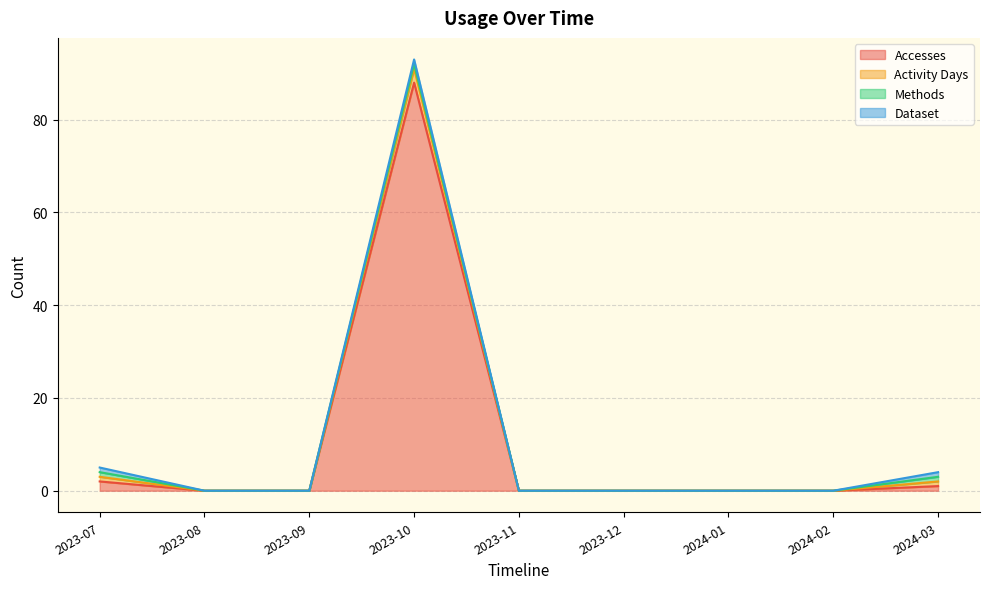

Reading left to right, what are all the values shown in this chart?

Accesses: 2023-07=2	2023-08=0	2023-09=0	2023-10=88	2023-11=0	2023-12=0	2024-01=0	2024-02=0	2024-03=1
Activity Days: 2023-07=1	2023-08=0	2023-09=0	2023-10=3	2023-11=0	2023-12=0	2024-01=0	2024-02=0	2024-03=1
Methods: 2023-07=1	2023-08=0	2023-09=0	2023-10=1	2023-11=0	2023-12=0	2024-01=0	2024-02=0	2024-03=1
Dataset: 2023-07=1	2023-08=0	2023-09=0	2023-10=1	2023-11=0	2023-12=0	2024-01=0	2024-02=0	2024-03=1